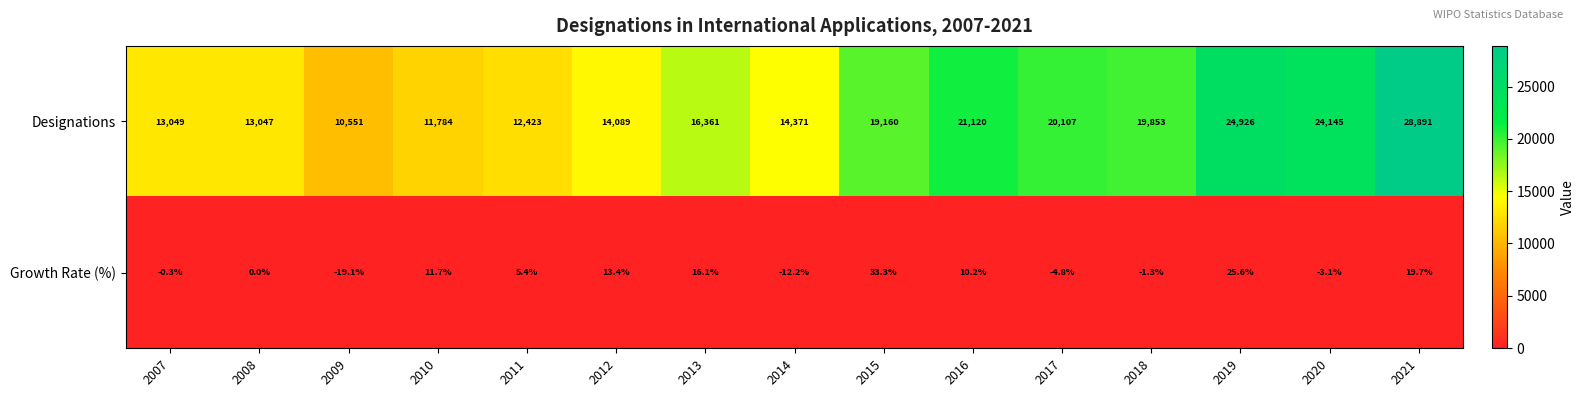

What is the difference between the Designations values at 2008 and 2007?

2.0